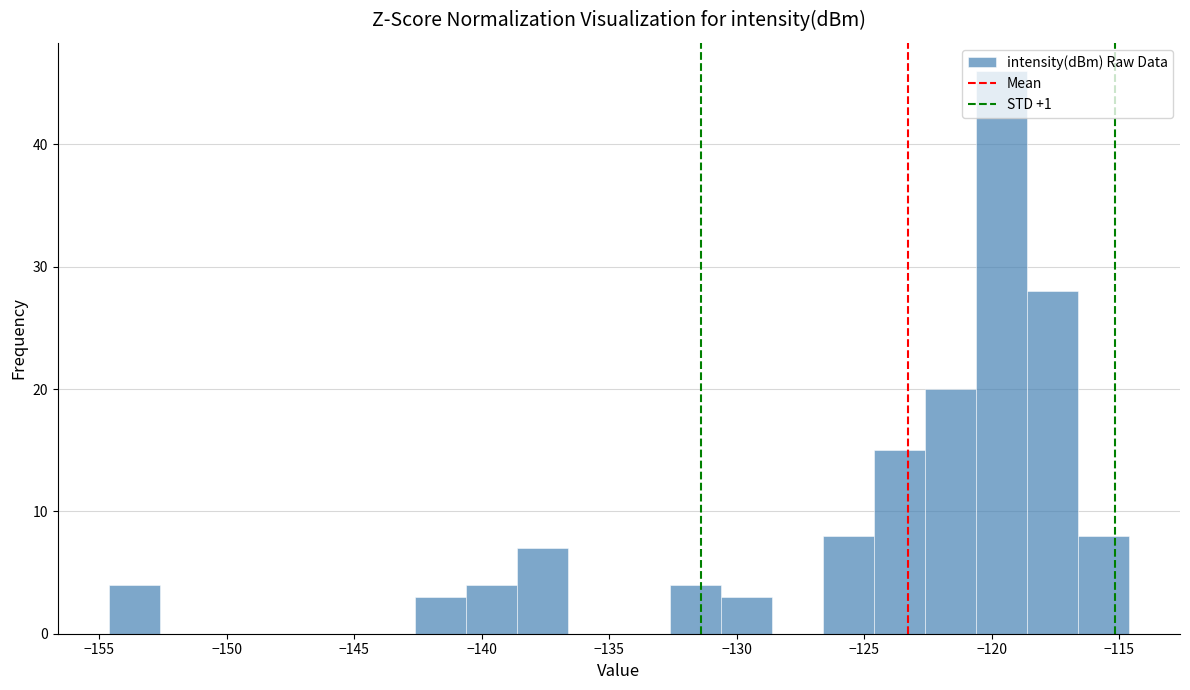

How tall is the bar that spans -118.5 to -116.5 on the x-axis? Neither the bar edges nor the heights are printed on the chart, so give them approximately, as read against the axes.

28